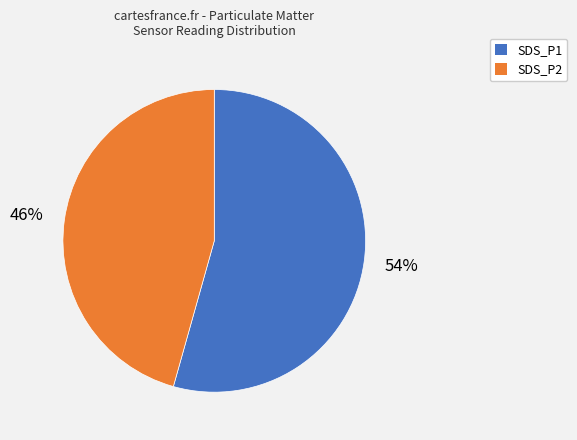

How many slices are in this pie chart?

2